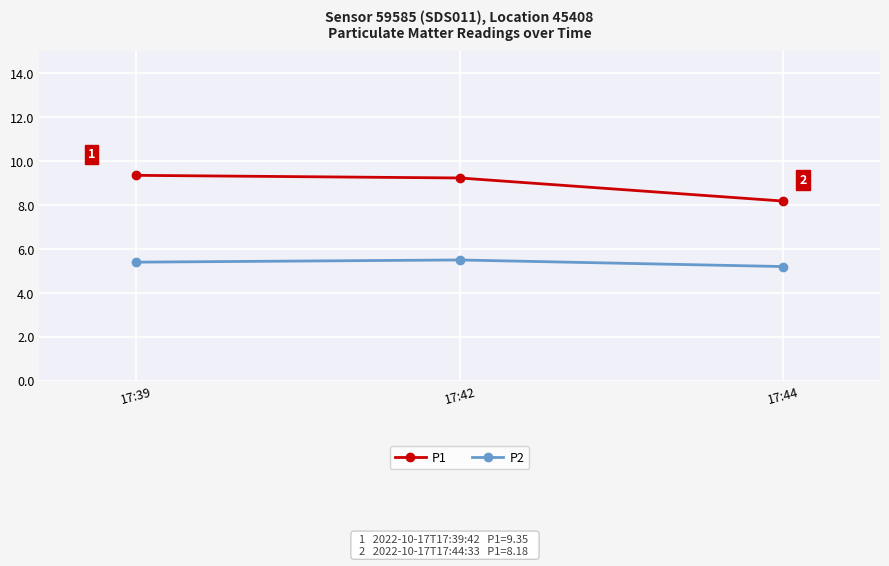

True or false: P2 has a value of 1.2 at 17:44.

False